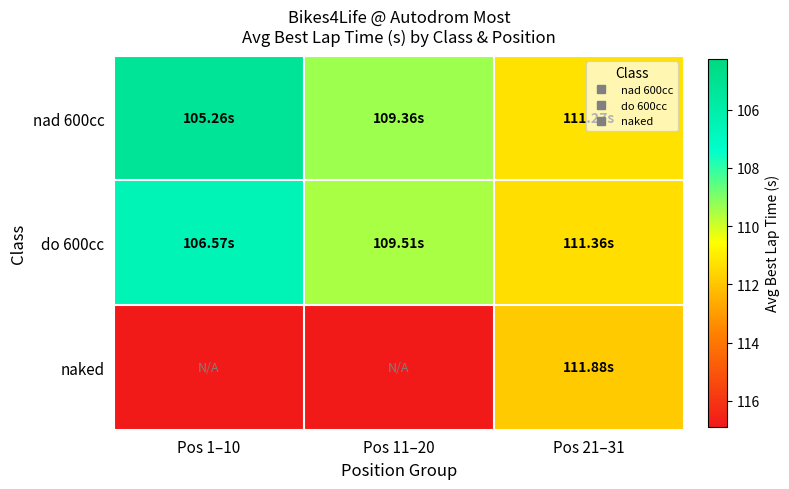

Reading left to right, transcribe all the data shown in this chart.

nad 600cc: Pos 1–10=105.3	Pos 11–20=109.4	Pos 21–31=111.3
do 600cc: Pos 1–10=106.6	Pos 11–20=109.5	Pos 21–31=111.4
naked: Pos 1–10=116.9	Pos 11–20=116.9	Pos 21–31=111.9